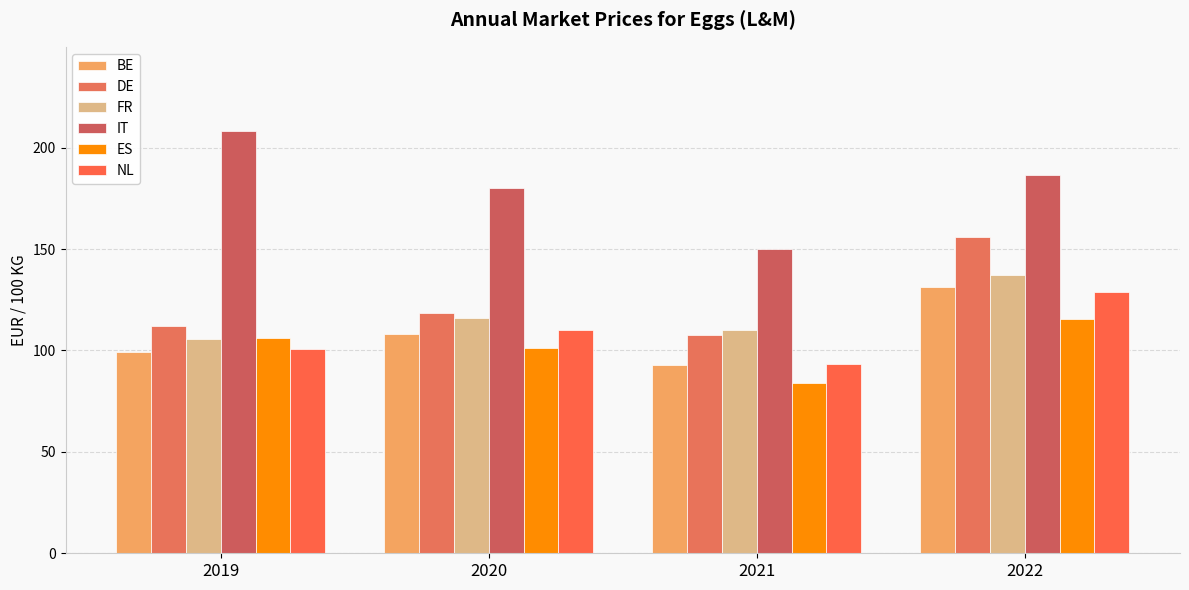

At which label does FR first exceed 116?

2020